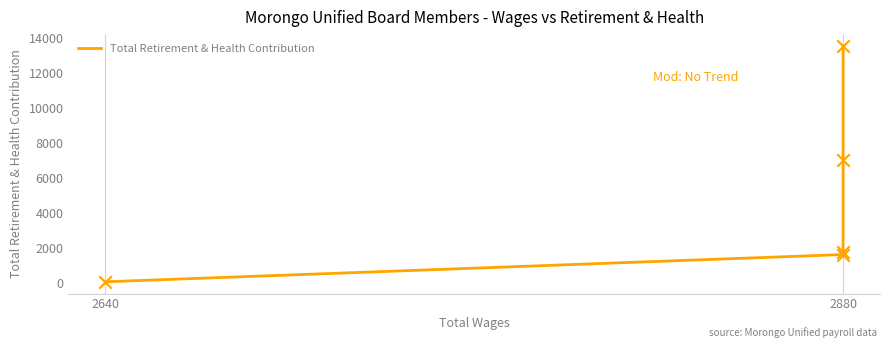

What is the change in value from 2 to 4?

+11781